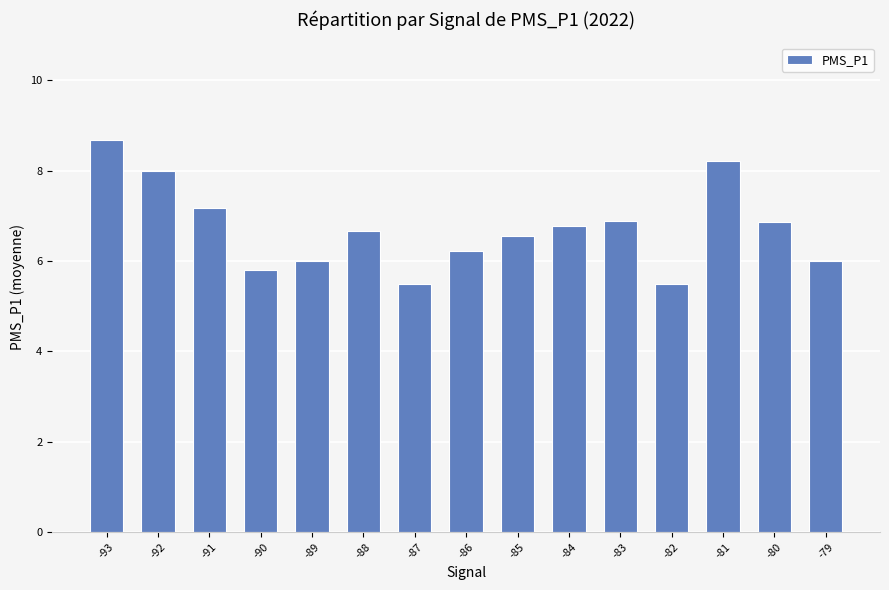

Where does the data first go above 6?

-93